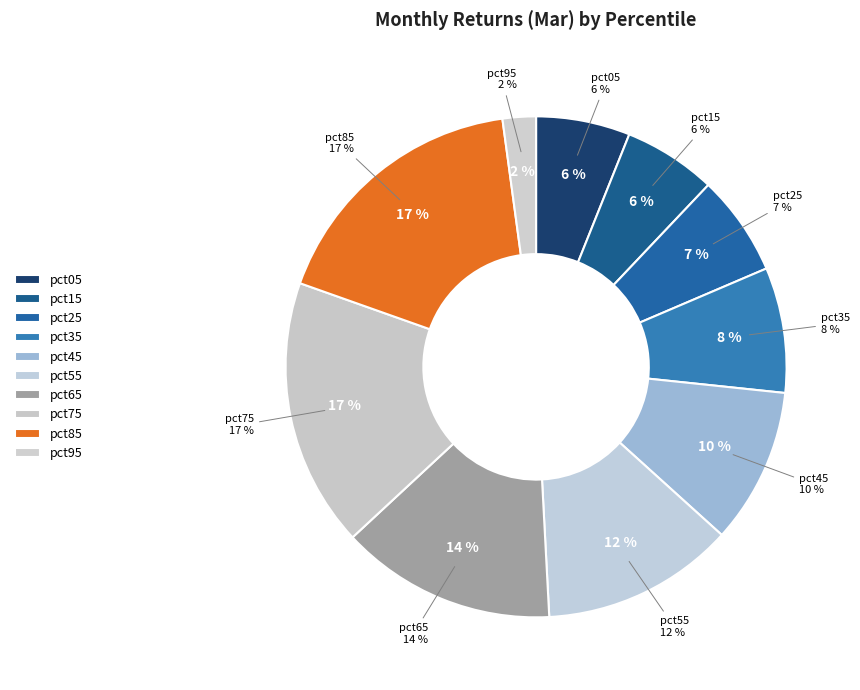

Does pct65 represent more than half of the total?

No